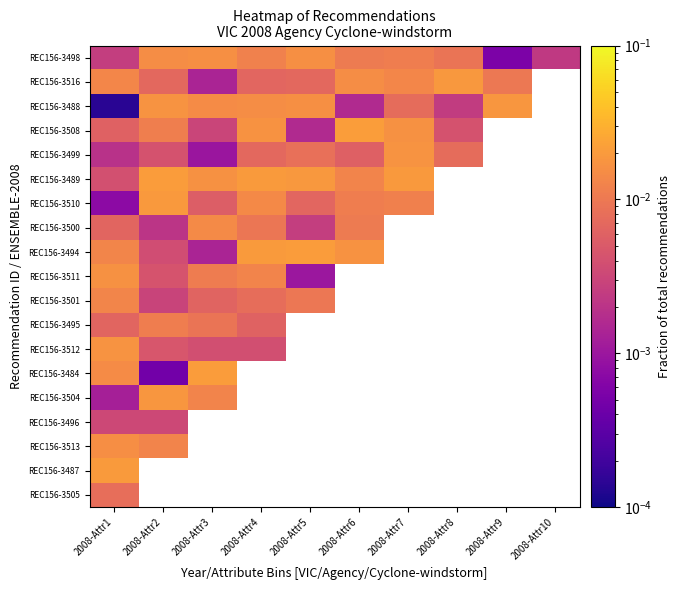

Is it true that REC156-3504 equals 0.0 at 2008-Attr2?

True